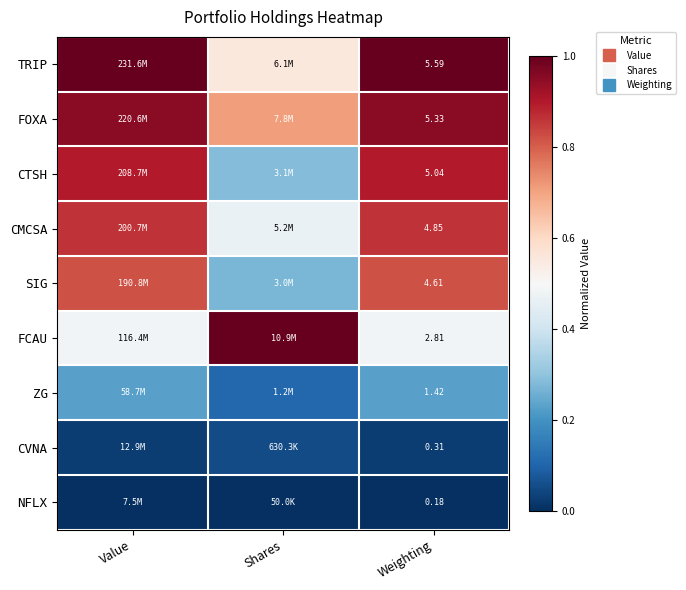

Which category has the highest value in the CVNA series?

Shares